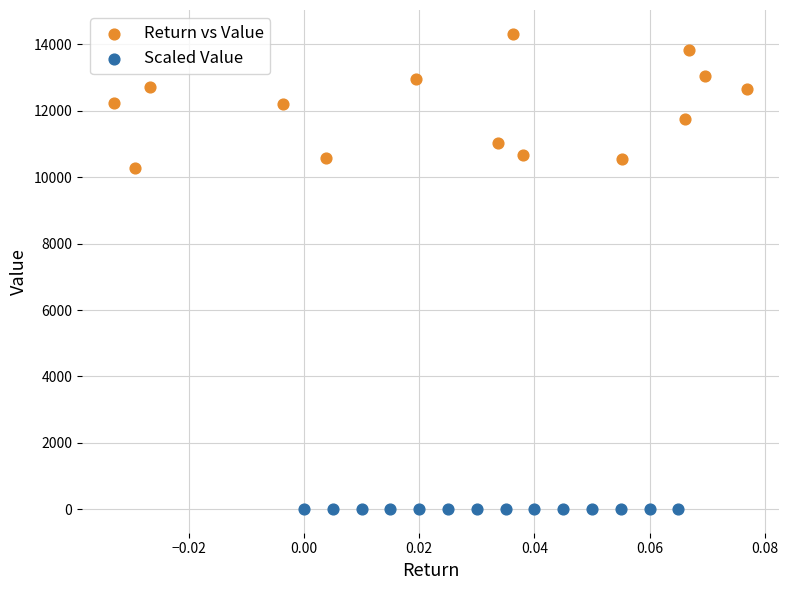

Which series has the widest spread of Y values?

Return vs Value